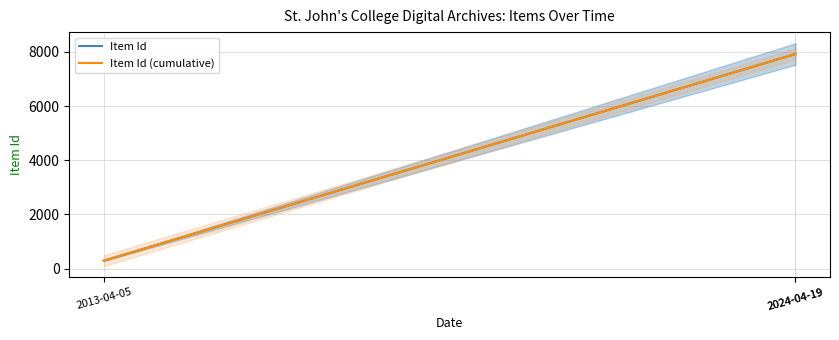

Does the chart have visible grid lines?

Yes